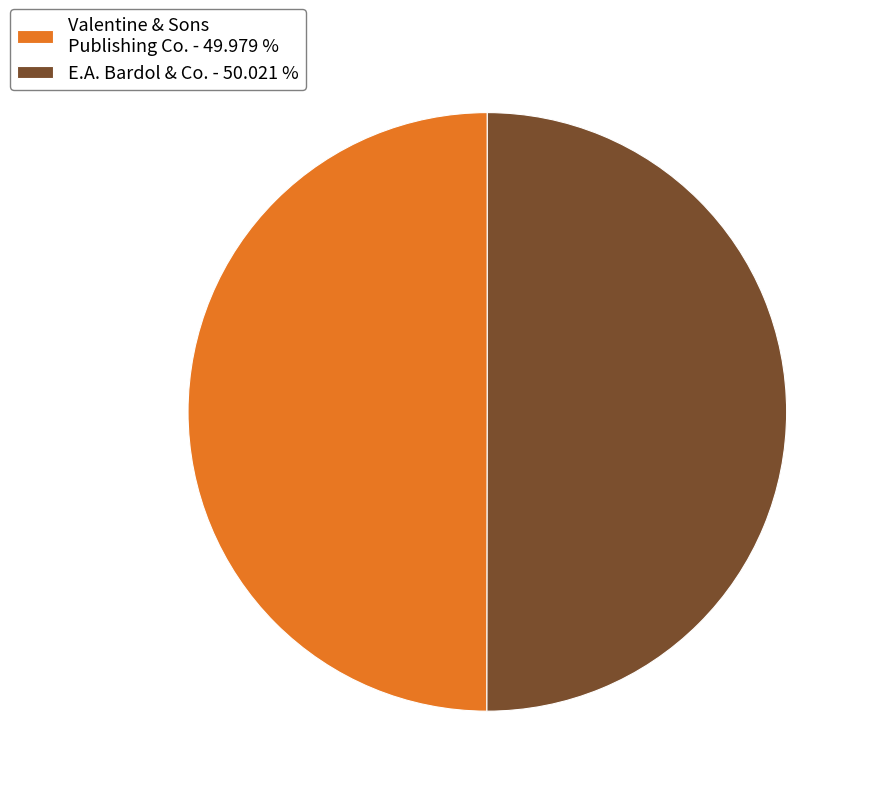

Combined, do Valentine & Sons Publishing Co. - 49.979 % and E.A. Bardol & Co. - 50.021 % account for over 50%?

Yes